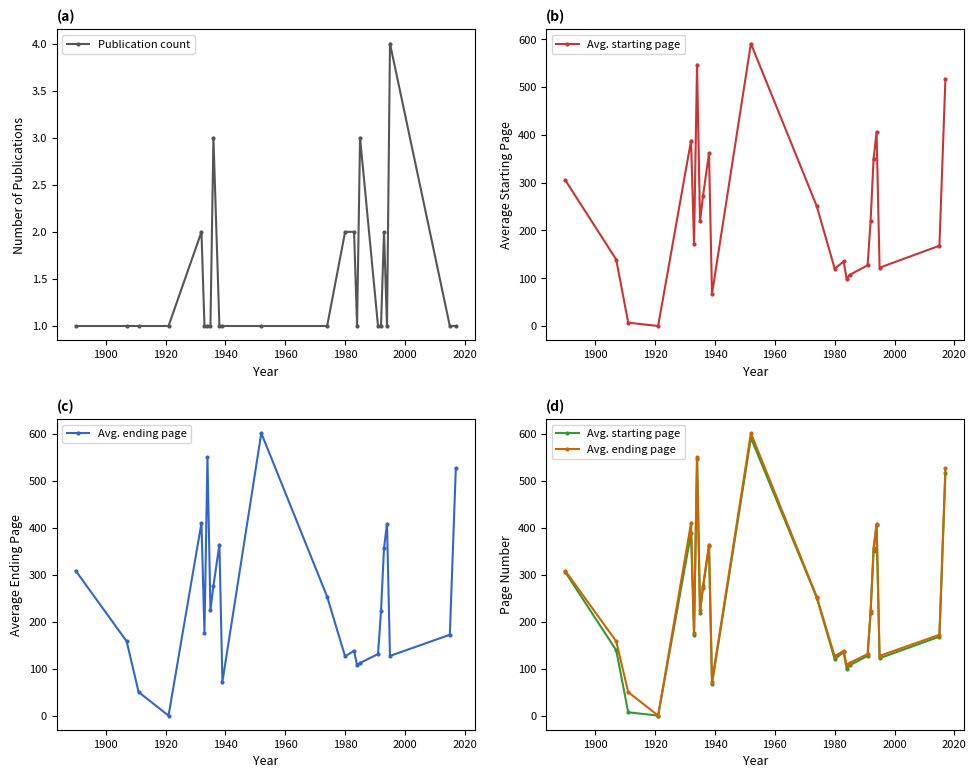

What is the value of the Publication count point at the 14th from the left?

2